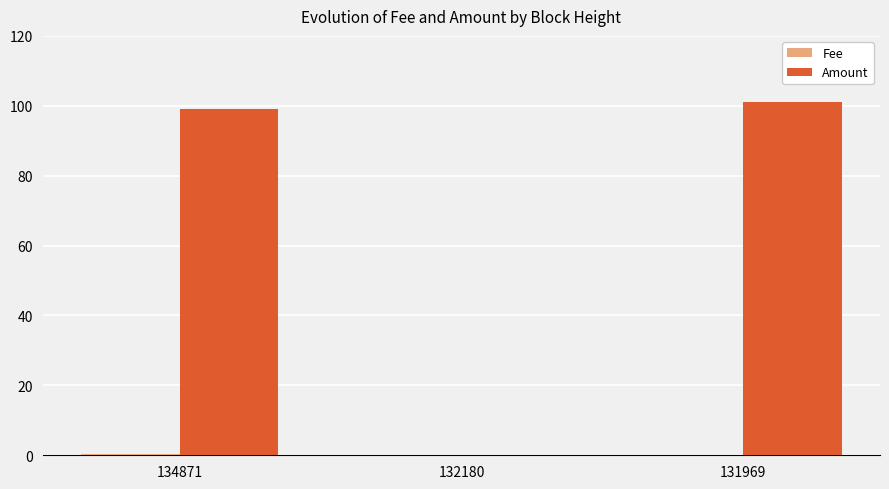

Count the number of data series in this chart.

2